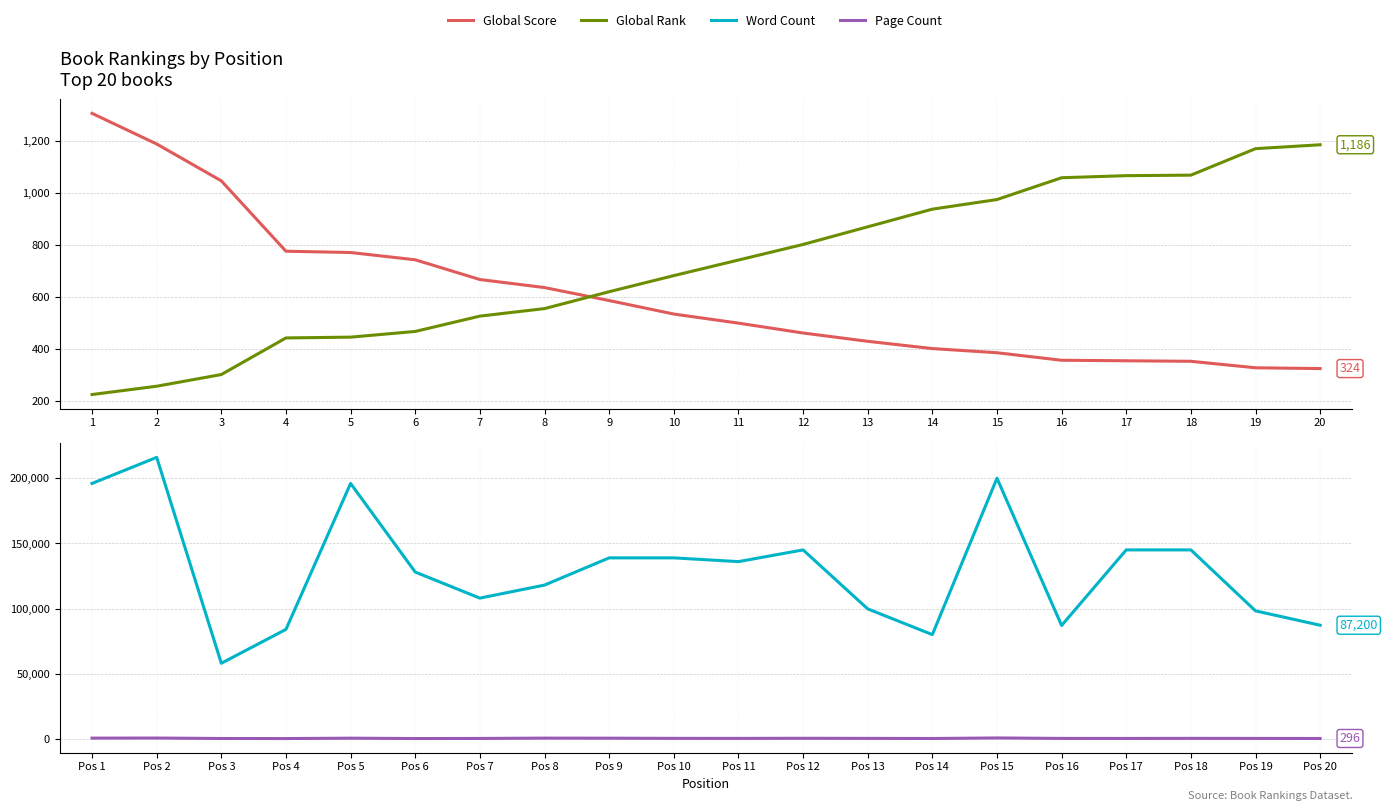

Reading left to right, transcribe all the data shown in this chart.

Global Score: 1307	1189	1047	776	771	743	667	636	586	534	499	461	429	401	385	356	354	352	327	324
Global Rank: 224	256	301	442	445	467	526	555	620	682	742	802	870	938	975	1059	1067	1069	1171	1186
Word Count: 196000	216000	58000	84000	196000	128000	108000	118000	138882	138885	136000	145000	99750	80000	200000	87000	145000	145000	98204	87200
Page Count: 576	639	287	247	529	250	320	575	525	388	361	450	374	291	709	350	328	391	350	296